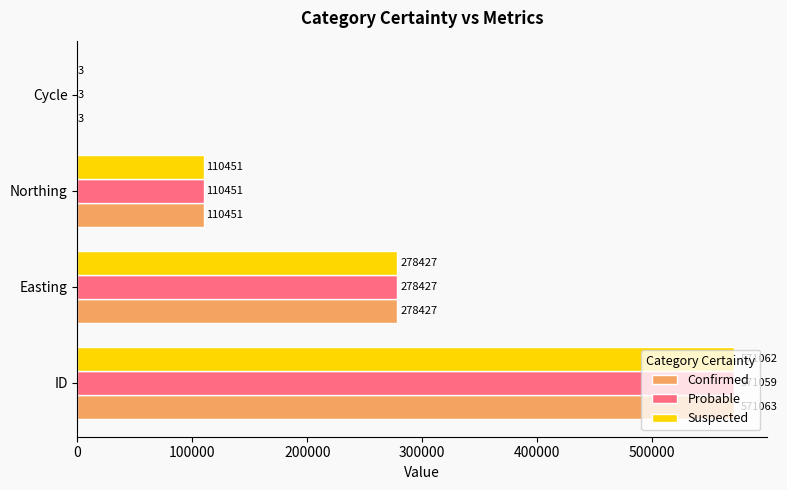

At which label is Probable closest to 285531?

Easting